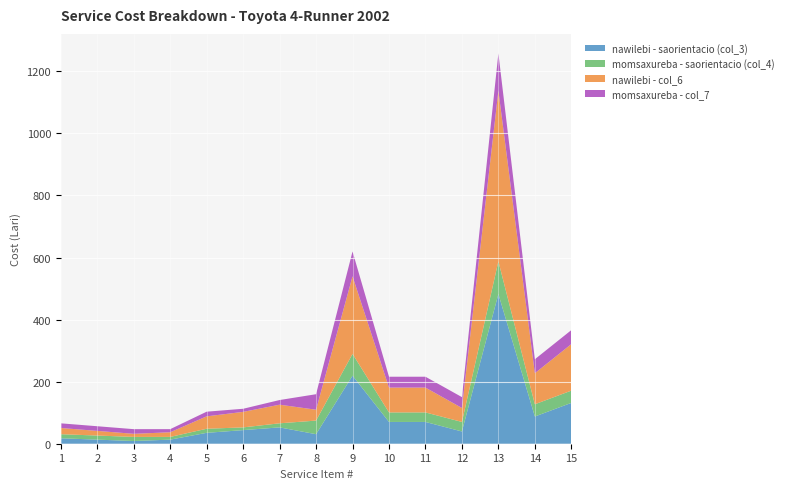

Reading right to left, extract all data points from this chart.

nawilebi - saorientacio (col_3): 131.6	87.7	482.4	39.5	70.2	70.2	219.2	30.7	52.6	43.9	35.1	13.2	8.8	13.2	17.5
momsaxureba - saorientacio (col_4): 39.5	39.5	105.2	30.7	30.7	30.7	70.2	43.9	13.2	8.8	13.2	8.8	13.2	13.2	13.2
nawilebi - col_6: 150.0	100.0	550.0	45.0	80.0	80.0	250.0	35.0	60.0	50.0	40.0	15.0	10.0	15.0	20.0
momsaxureba - col_7: 45.0	45.0	120.0	35.0	35.0	35.0	80.0	50.0	15.0	10.0	15.0	10.0	15.0	15.0	15.0